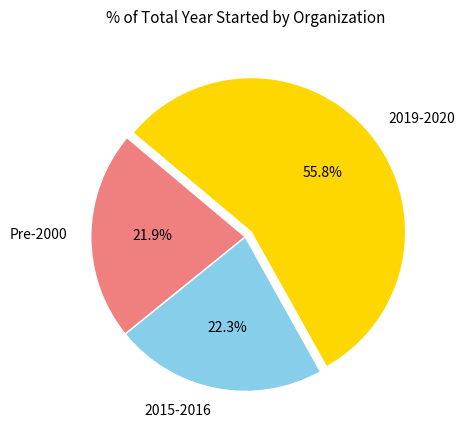

What is the largest slice in the pie chart?

2019-2020